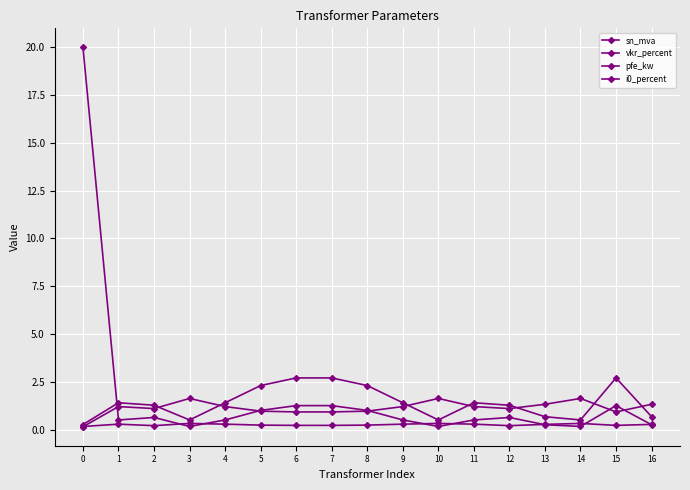

What is the value of the i0_percent point at the 16th from the left?

0.2